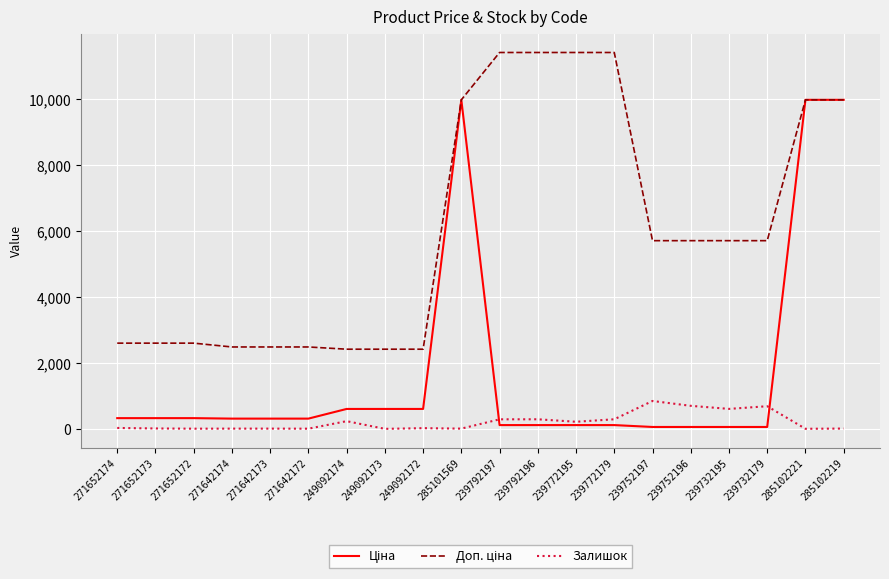

What position from the left is 239732195?

17